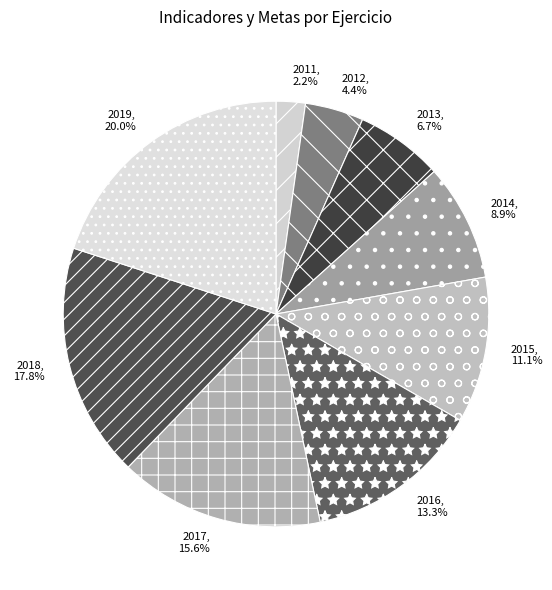

Rank the categories by value from highest to lowest.

2019, 2018, 2017, 2016, 2015, 2014, 2013, 2012, 2011